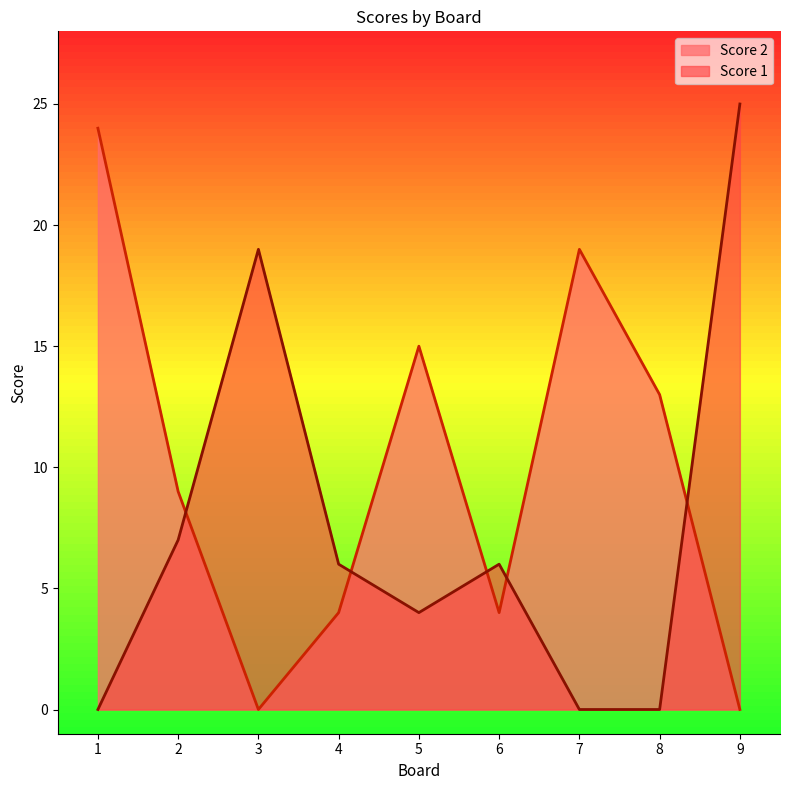

Reading left to right, what are all the values shown in this chart?

Score 2: 24	9	0	4	15	4	19	13	0
Score 1: 0	7	19	6	4	6	0	0	25